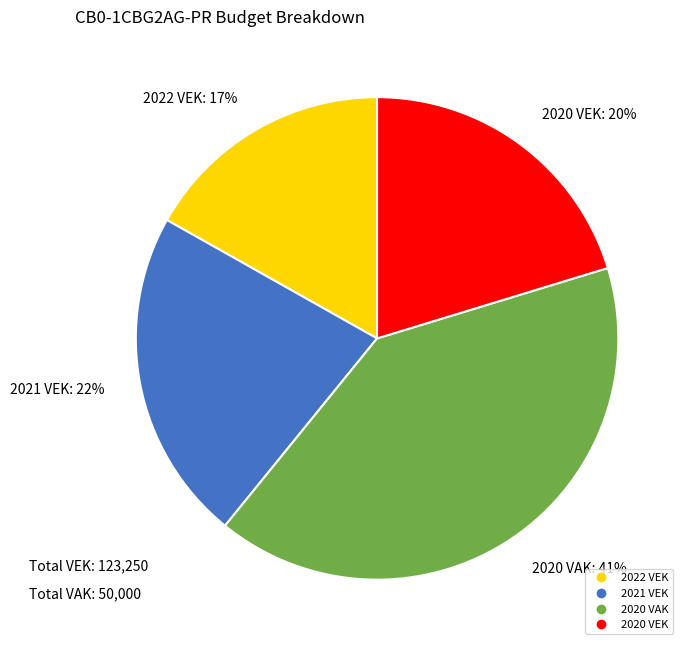

To the nearest percent, what is the average slice percentage?

25%